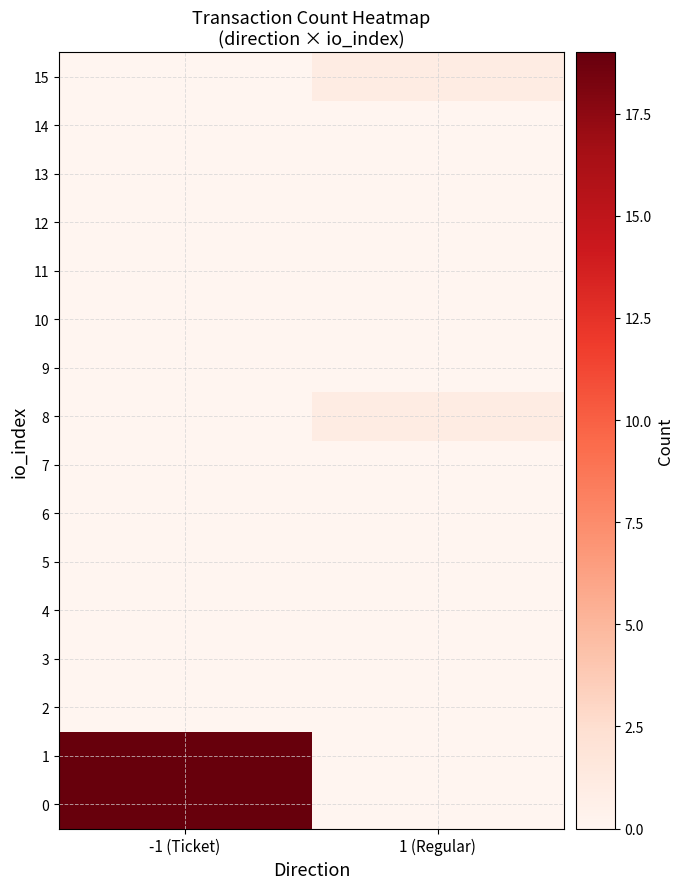

At which category is the sum across all series the highest?

-1 (Ticket)